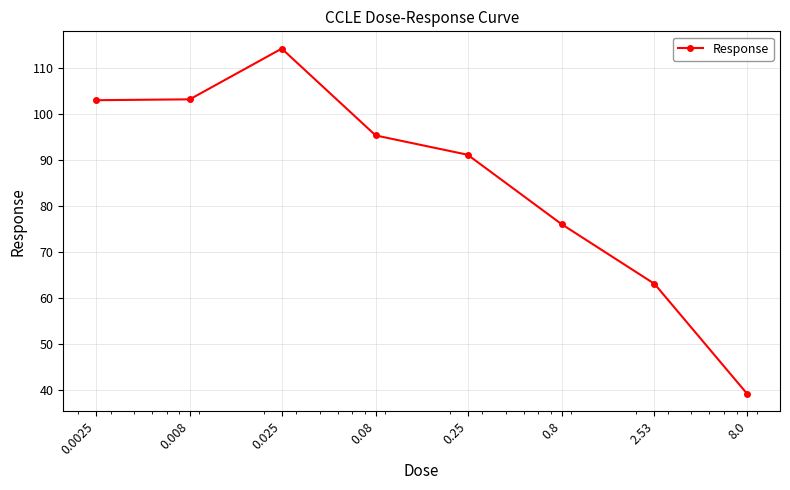

What is the value of the 2nd point from the left?

103.2